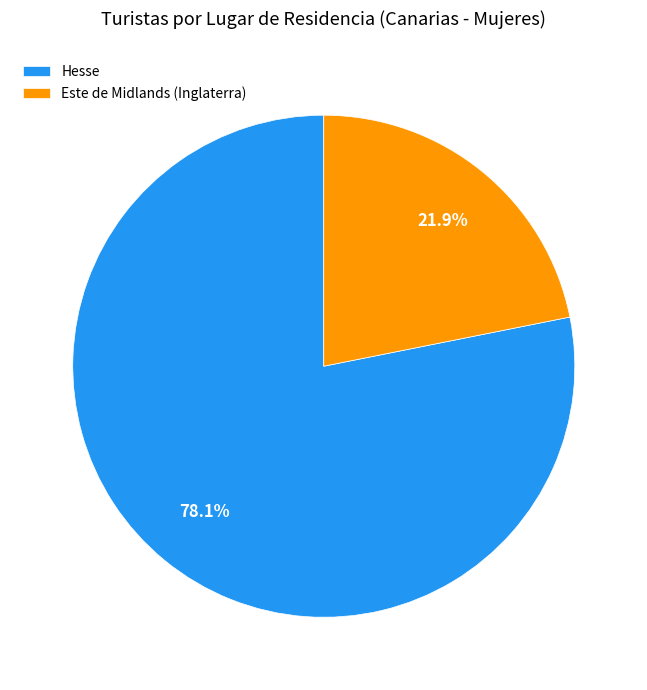

Which category has the biggest portion of the pie?

Hesse